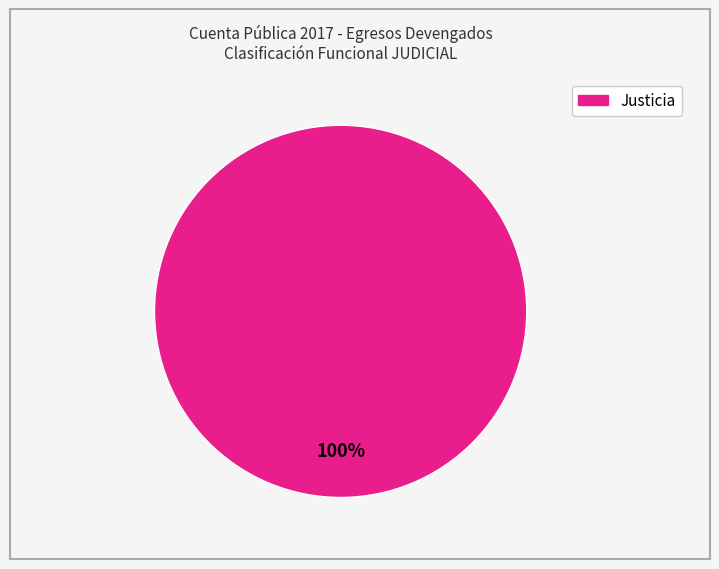

Does any single category account for the majority?

Yes